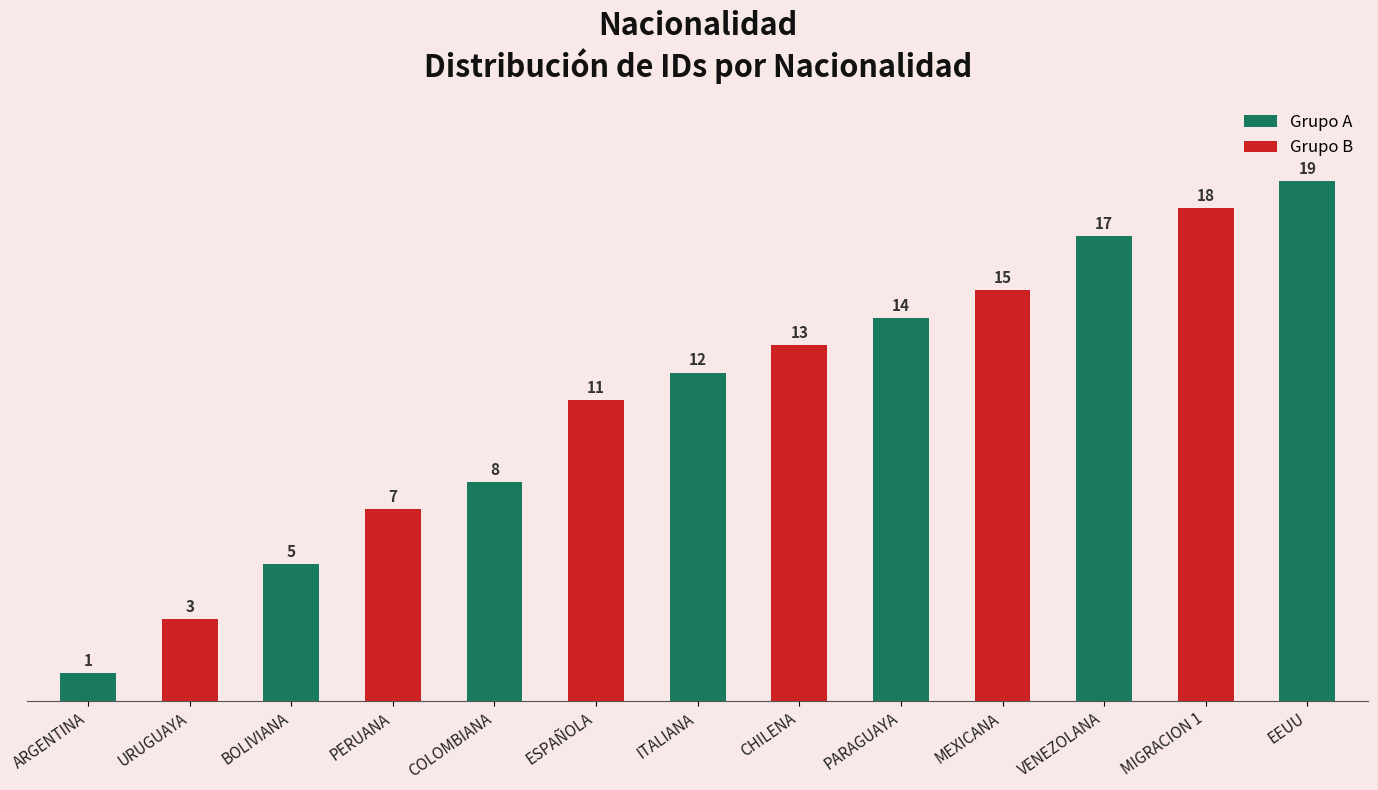

Reading left to right, transcribe all the data shown in this chart.

ARGENTINA=1	URUGUAYA=3	BOLIVIANA=5	PERUANA=7	COLOMBIANA=8	ESPAÑOLA=11	ITALIANA=12	CHILENA=13	PARAGUAYA=14	MEXICANA=15	VENEZOLANA=17	MIGRACION 1=18	EEUU=19